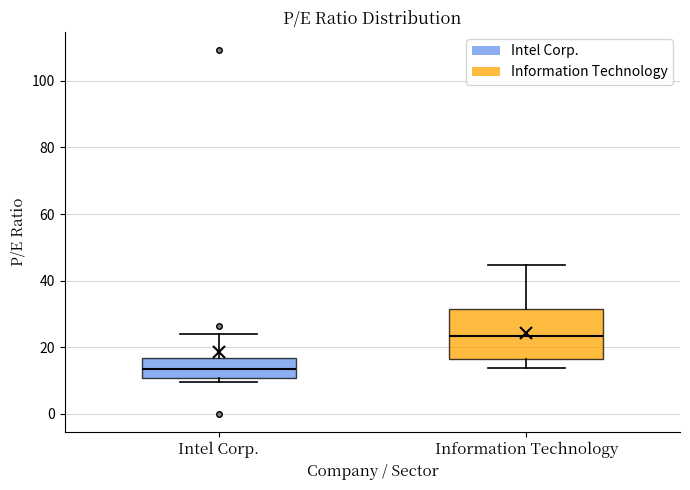

Which box is the tallest, from its lower edge to its upper edge?

Information Technology